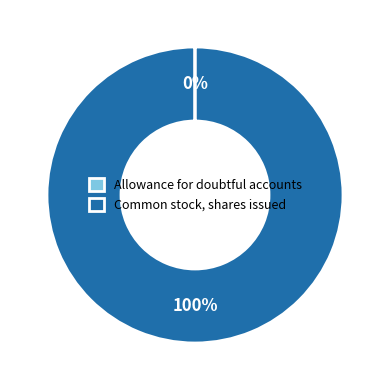

Does any single category account for the majority?

Yes